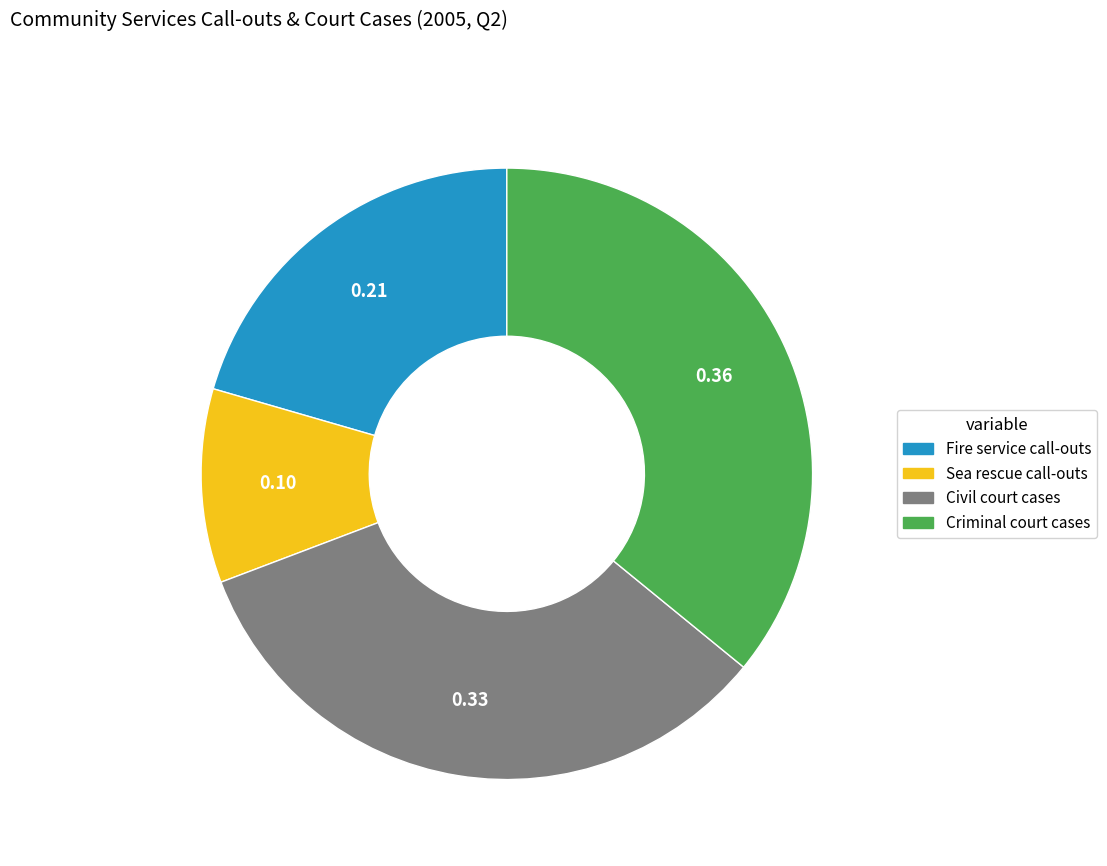

True or false: Civil court cases accounts for 33% of the total.

True